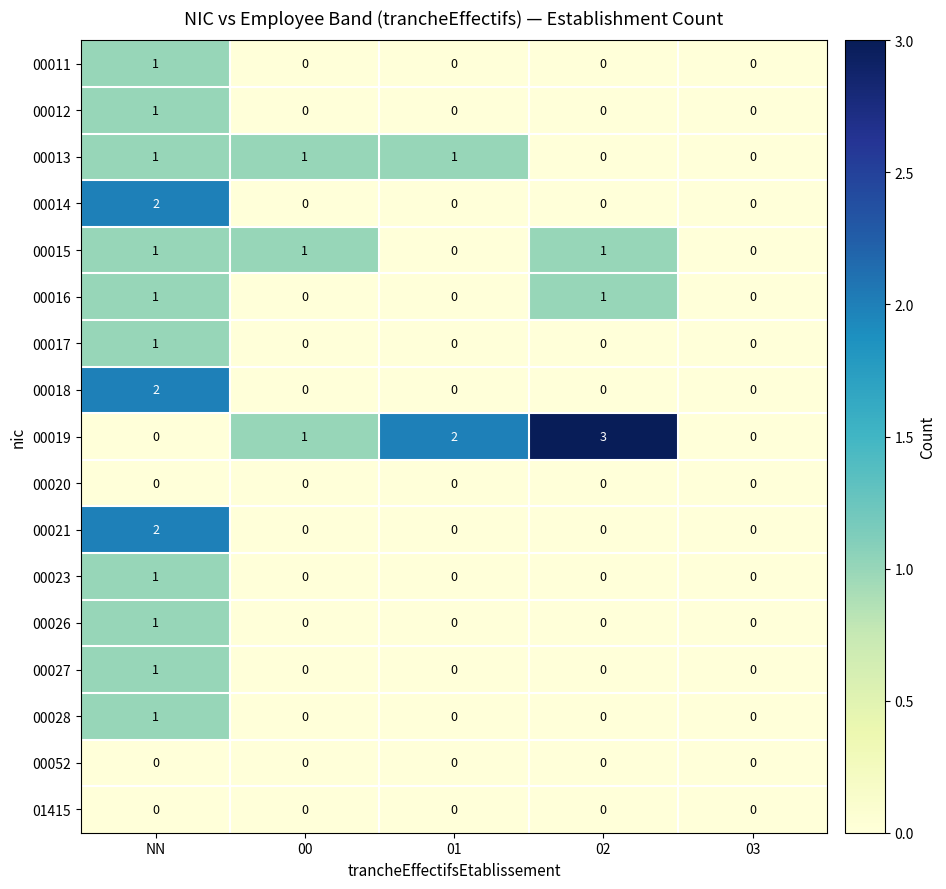

Which category has the highest value in the 00014 series?

NN